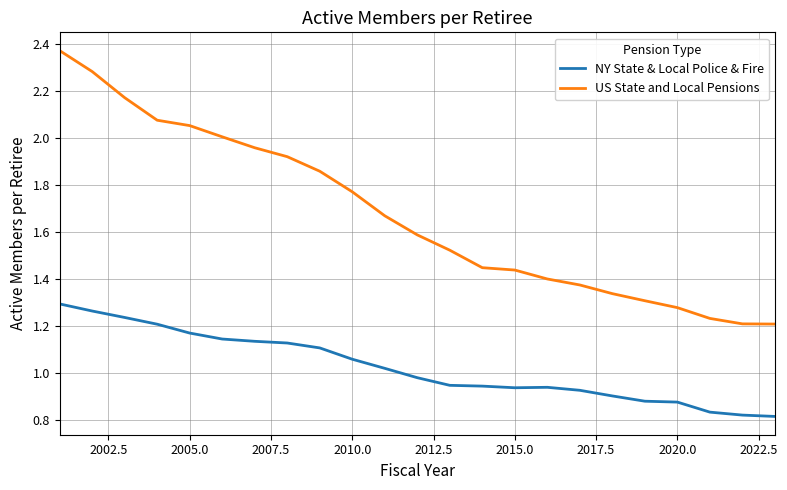

Rank the series by their average value, from highest to lowest.

US State and Local Pensions, NY State & Local Police & Fire